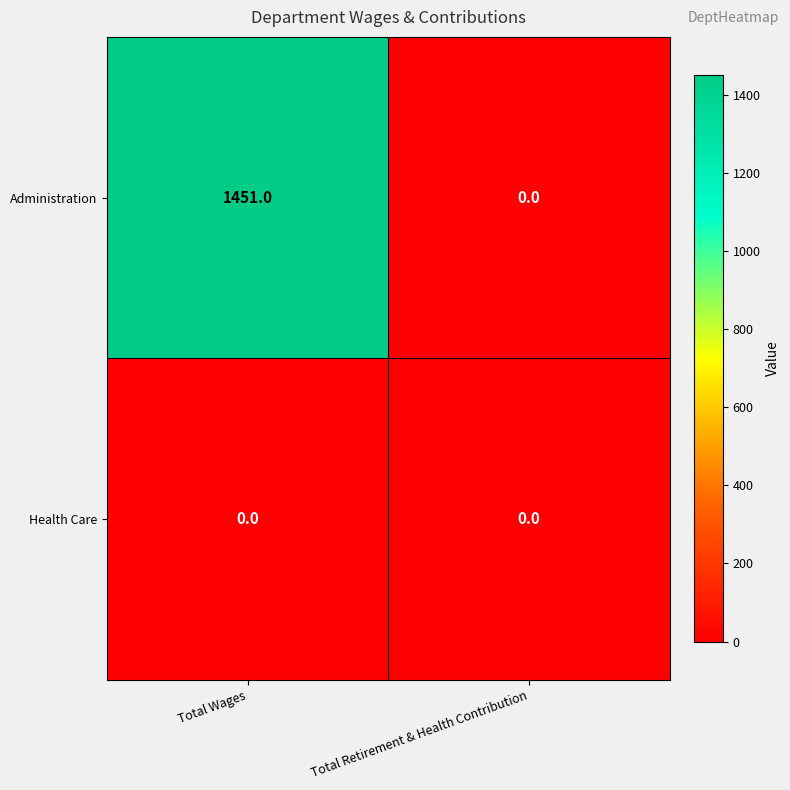

Reading right to left, what are all the values shown in this chart?

Administration: 0	1451
Health Care: 0	0